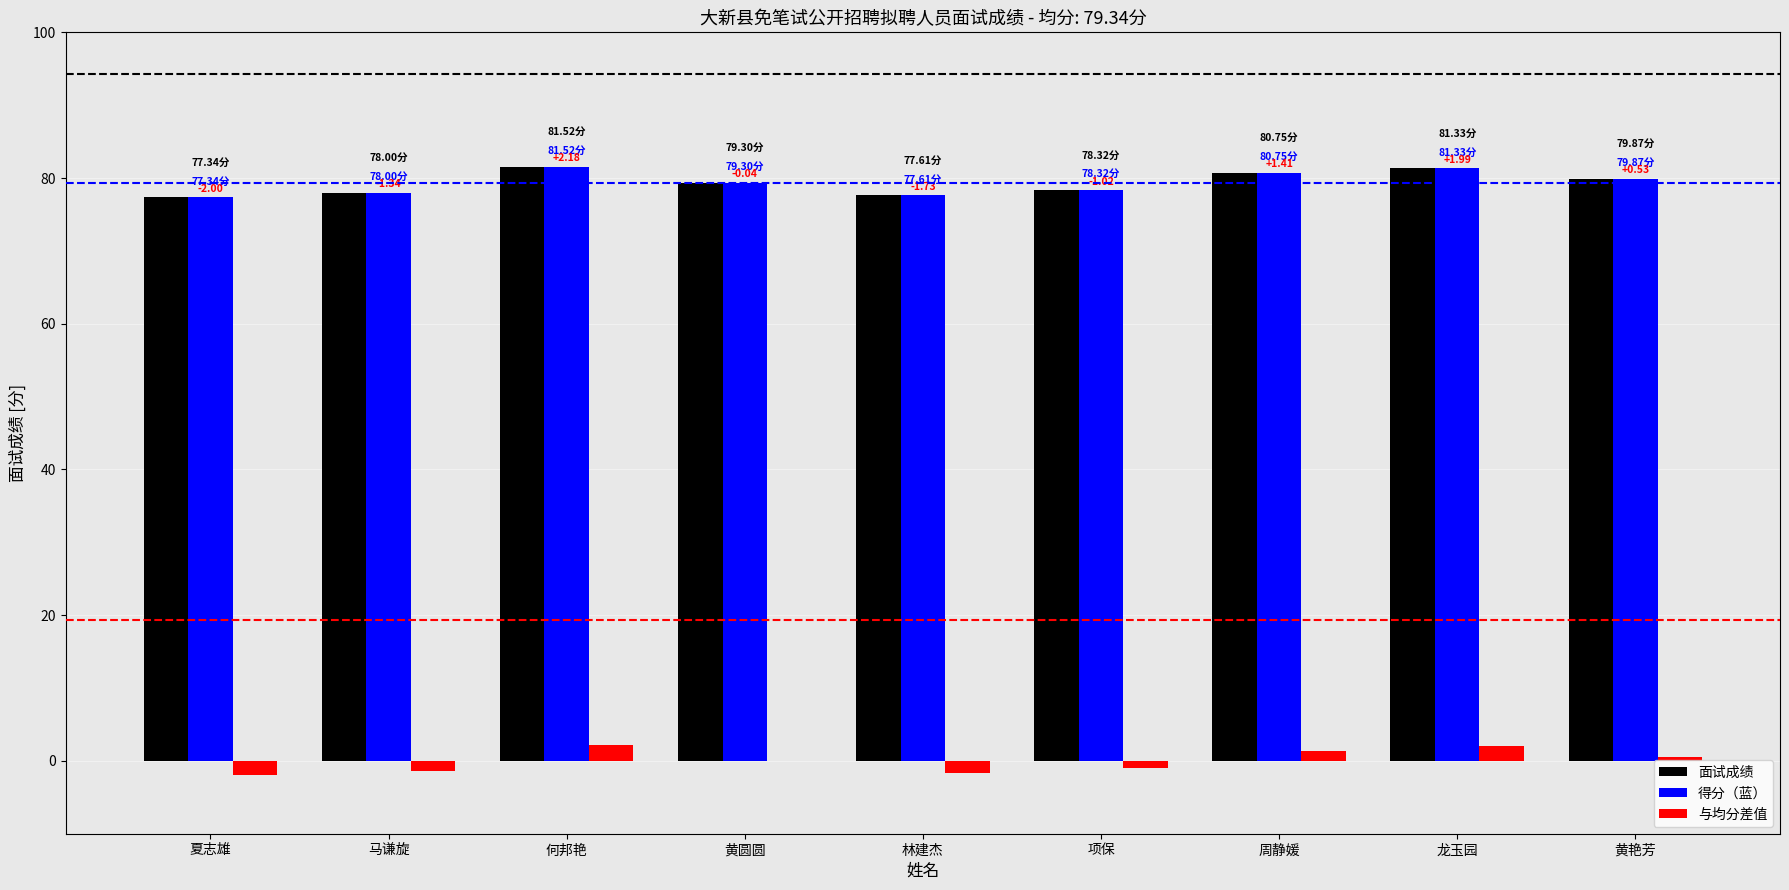

Is the value of 得分（蓝） at 龙玉园 greater than the value of 与均分差值 at 黄圆圆?

Yes